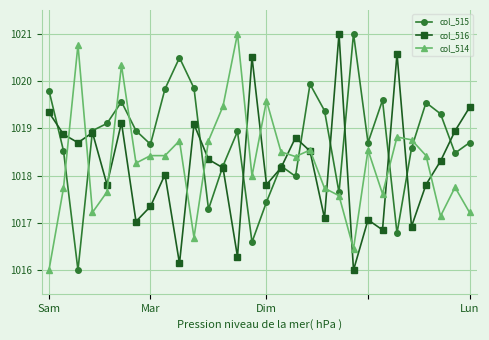

What is the sum of all col_514 values?

30548.5